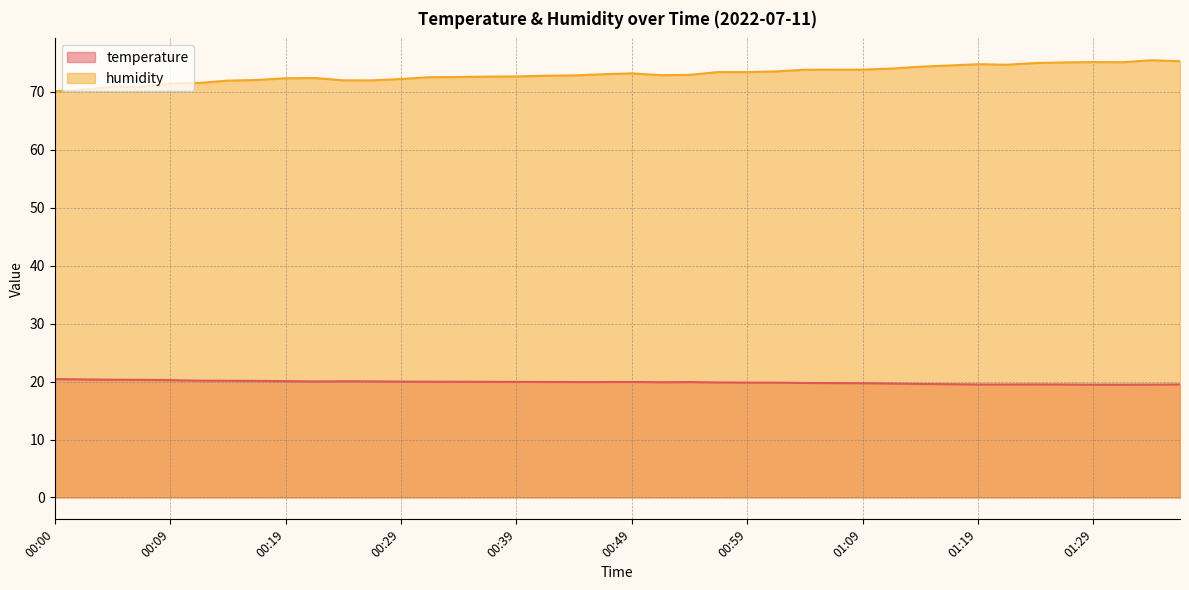

In humidity, how many points are lower than both neighbors (excluding endpoints)?

6